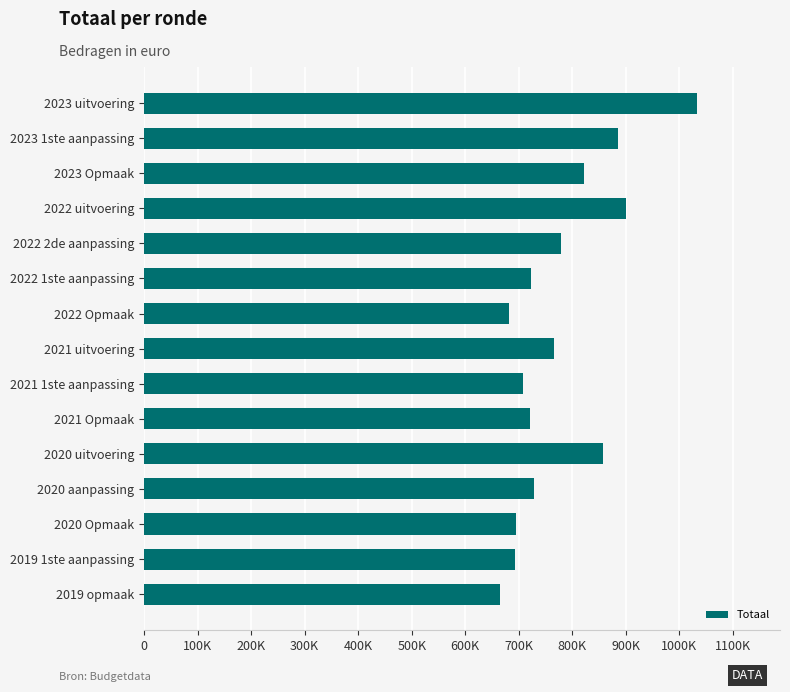

What is the average value?

777009